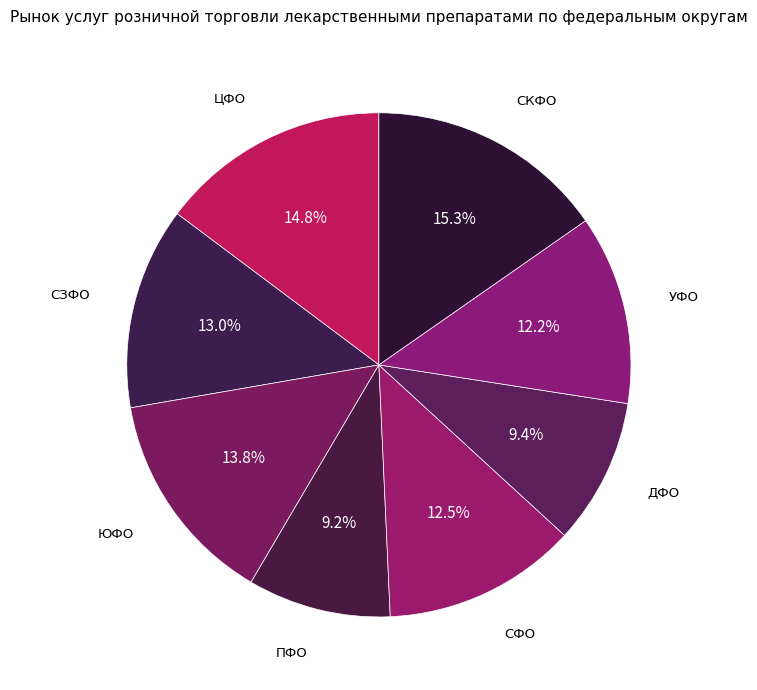

How many segments does this pie chart have?

8